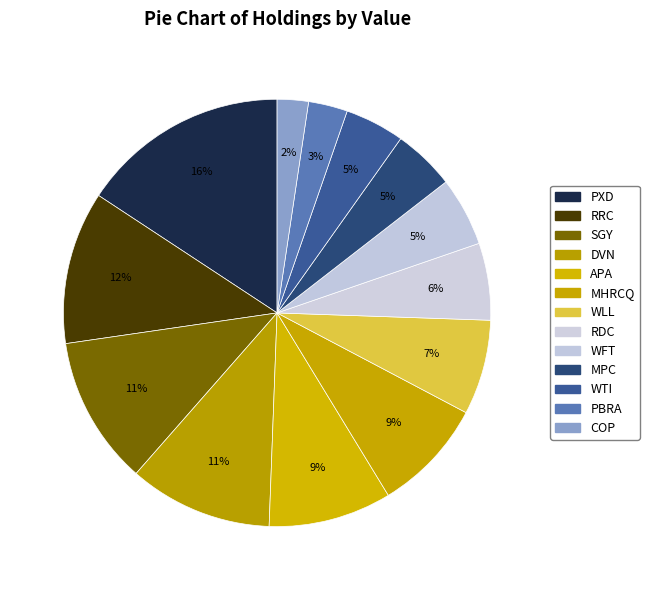

How many segments does this pie chart have?

13